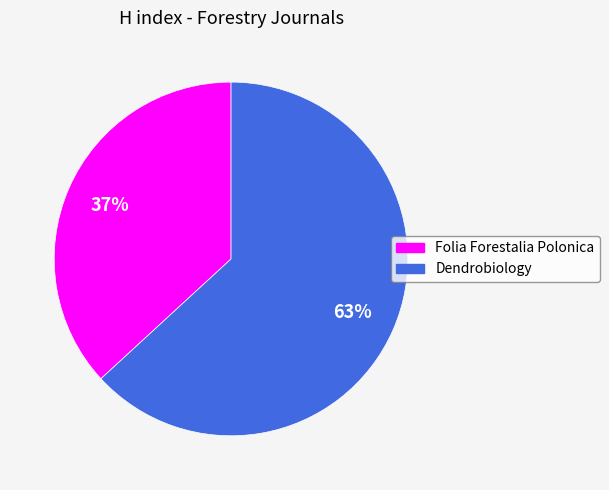

Is there any slice that represents more than half of the pie?

Yes